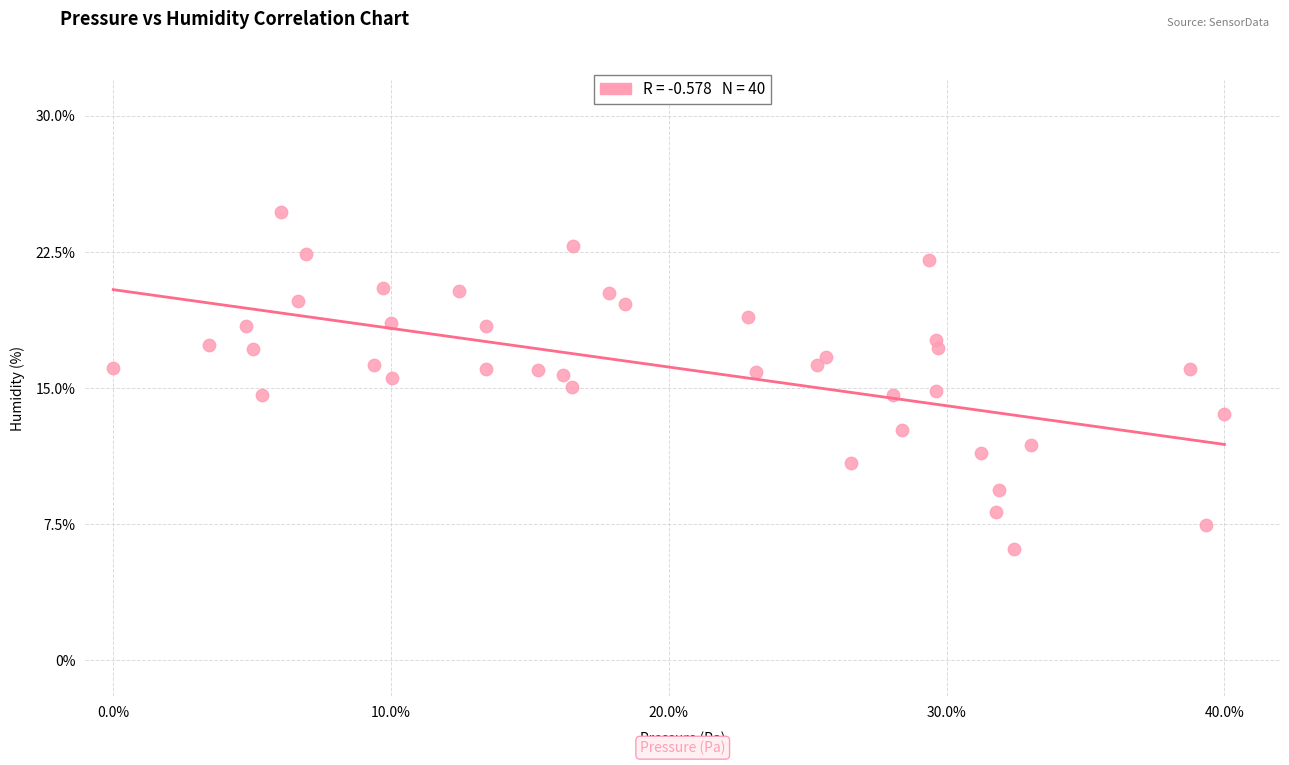

What is the range of X values (max minus min)?

40.0